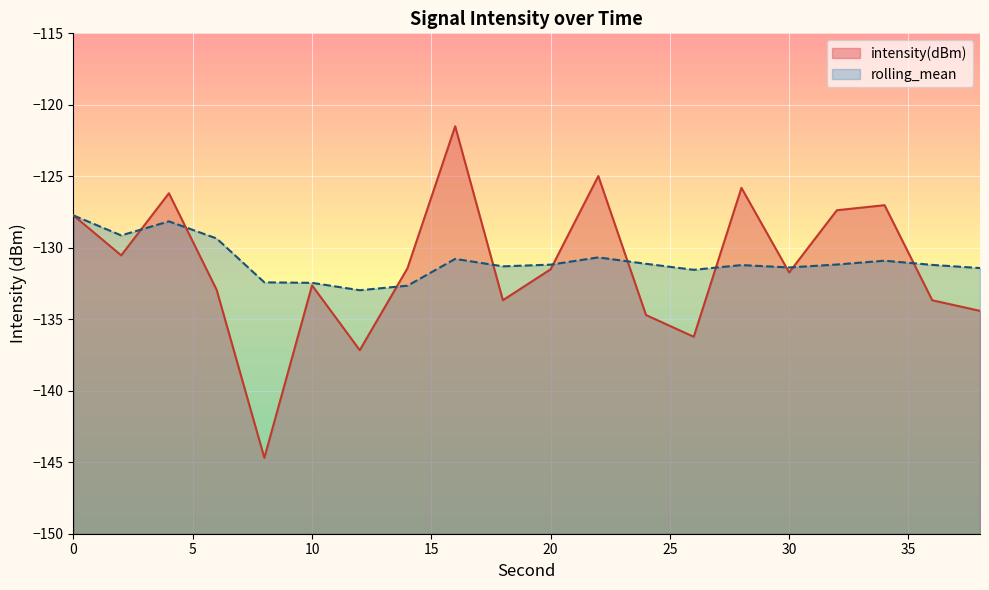

Rank the categories by intensity(dBm) value from lowest to highest.

8, 12, 26, 24, 38, 36, 18, 6, 10, 30, 20, 14, 2, 0, 32, 34, 4, 28, 22, 16